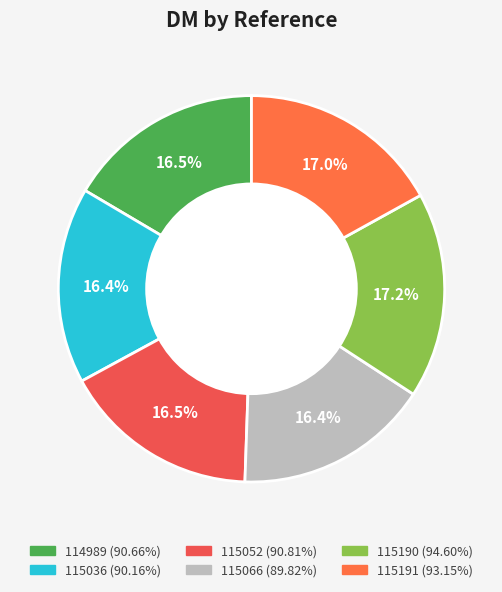

To the nearest percent, what is the combined percentage of 115190 and 115036?

34%